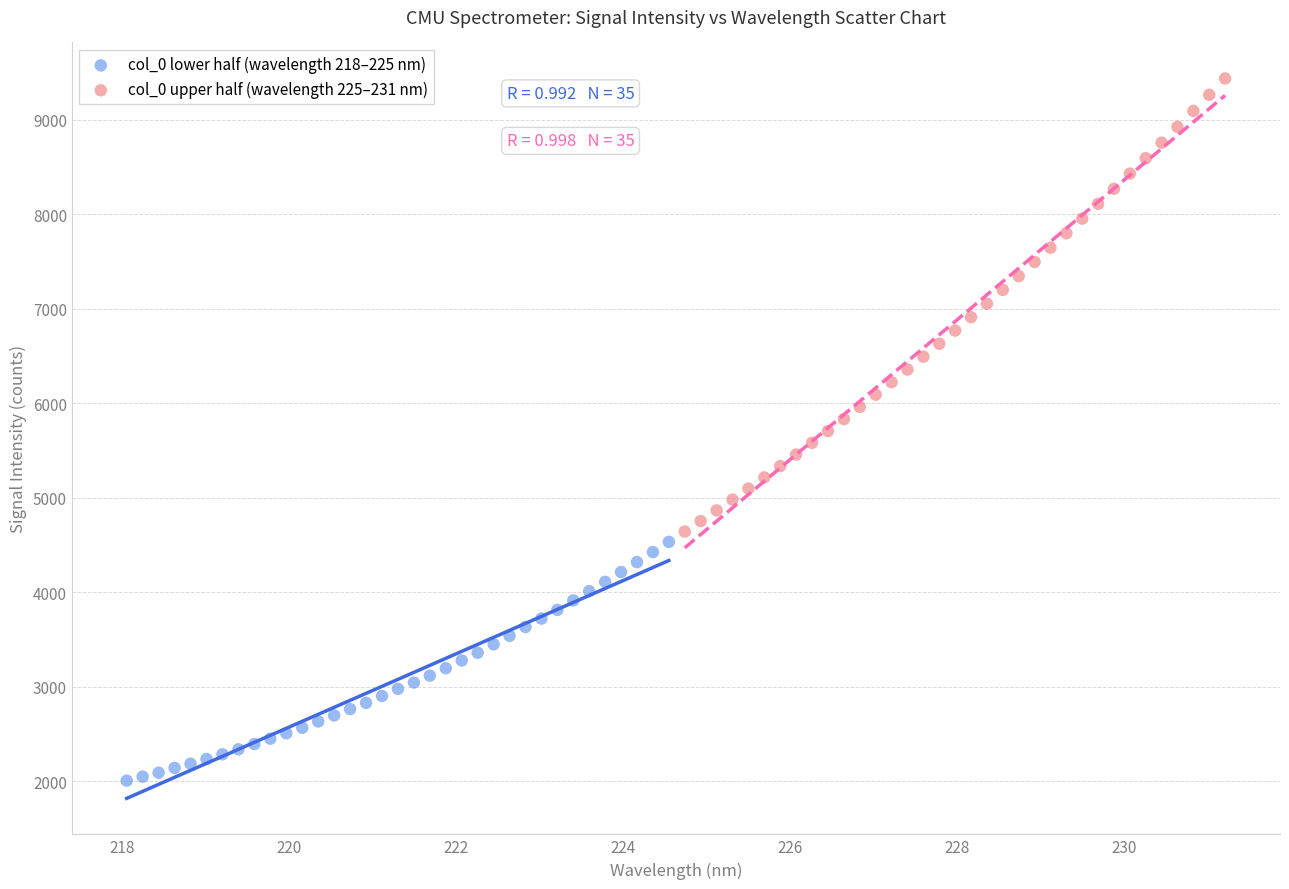

Which series has the largest Y range (max minus min)?

col_0 upper half (wavelength 225–231 nm)